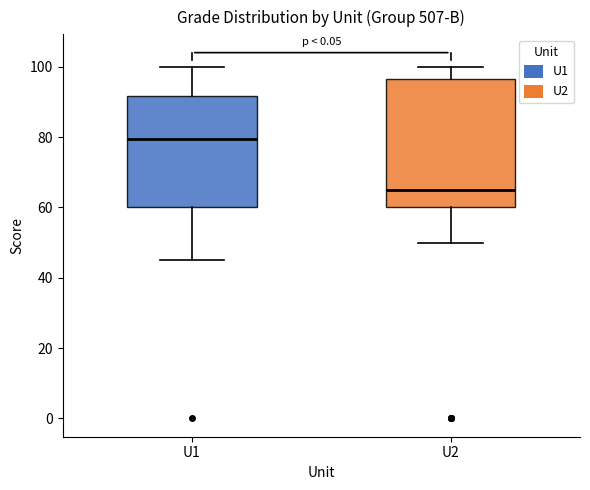

Which box has the lowest median line?

U2